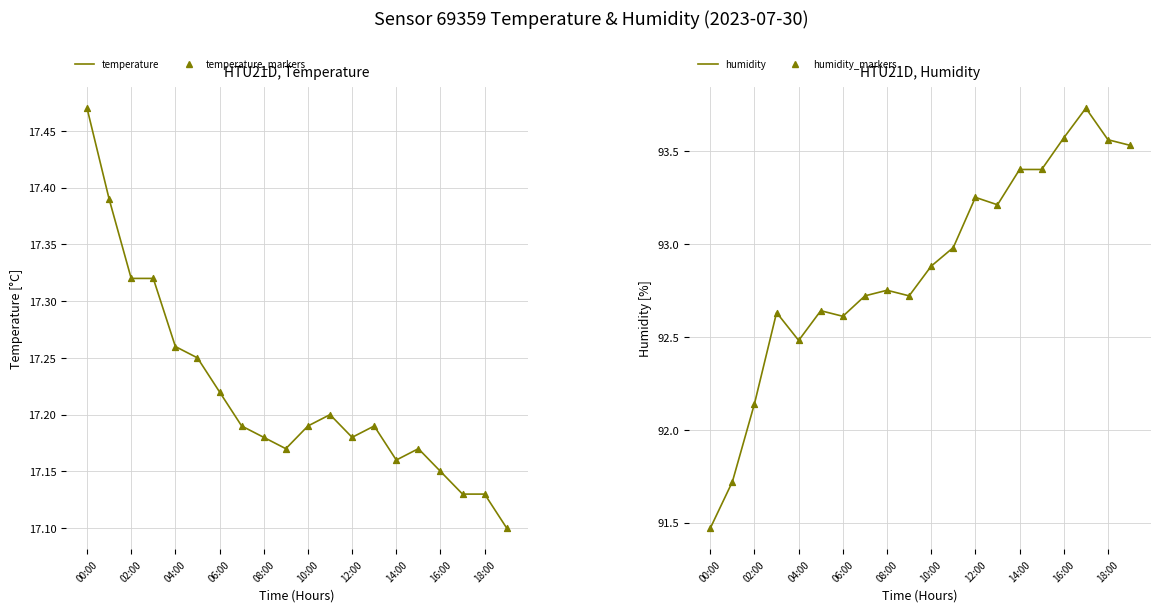

What are all the series names shown in the legend?

temperature, temperature_markers, humidity, humidity_markers